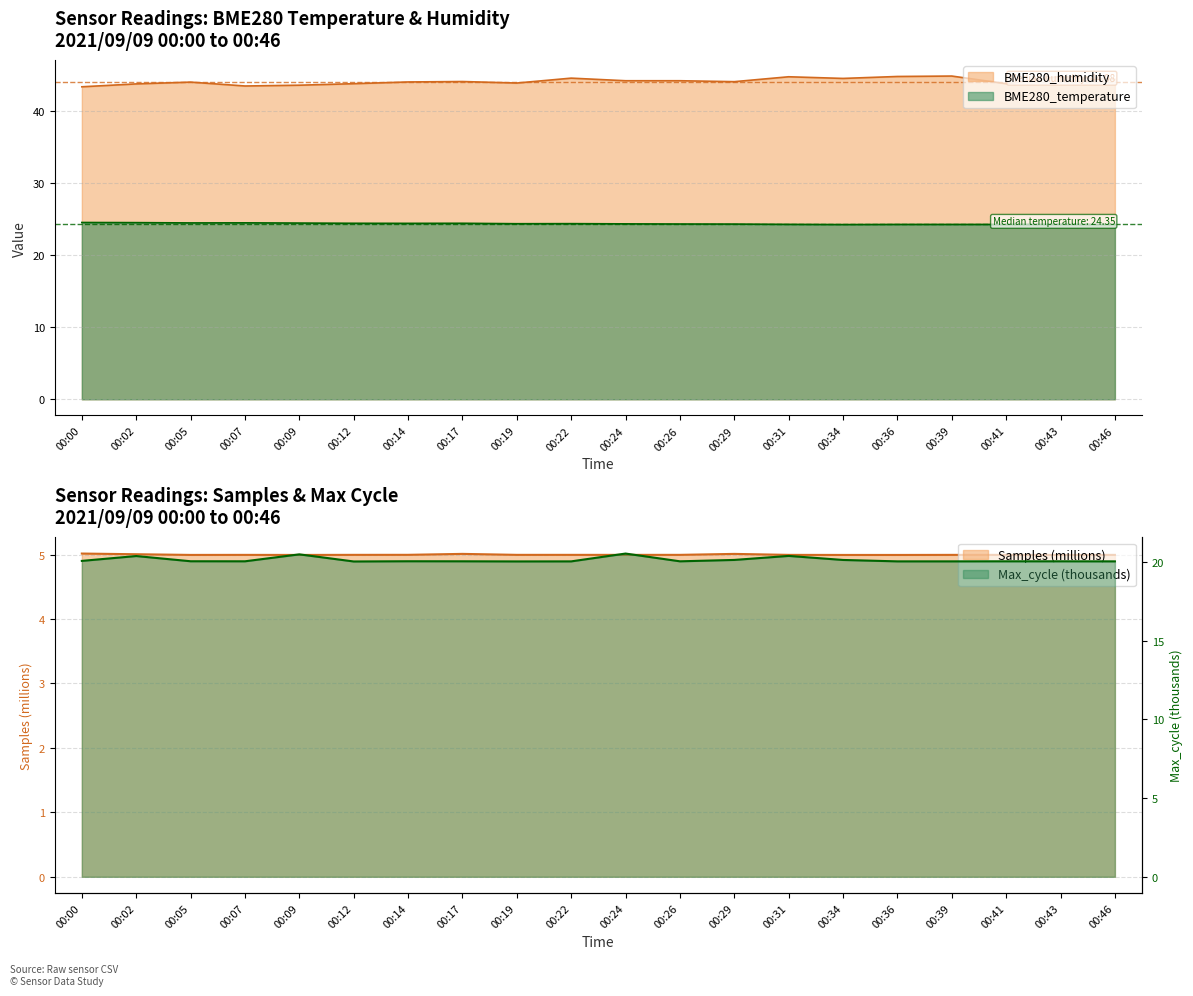

What is the total value across all series at 00:36?

69.0